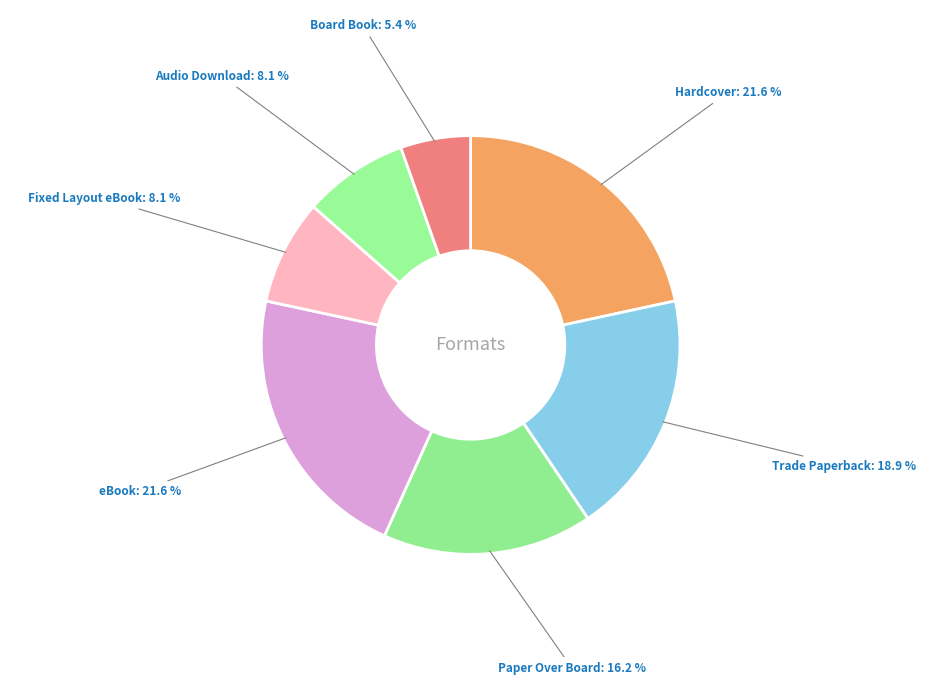

Does eBook account for over 50% of the chart?

No